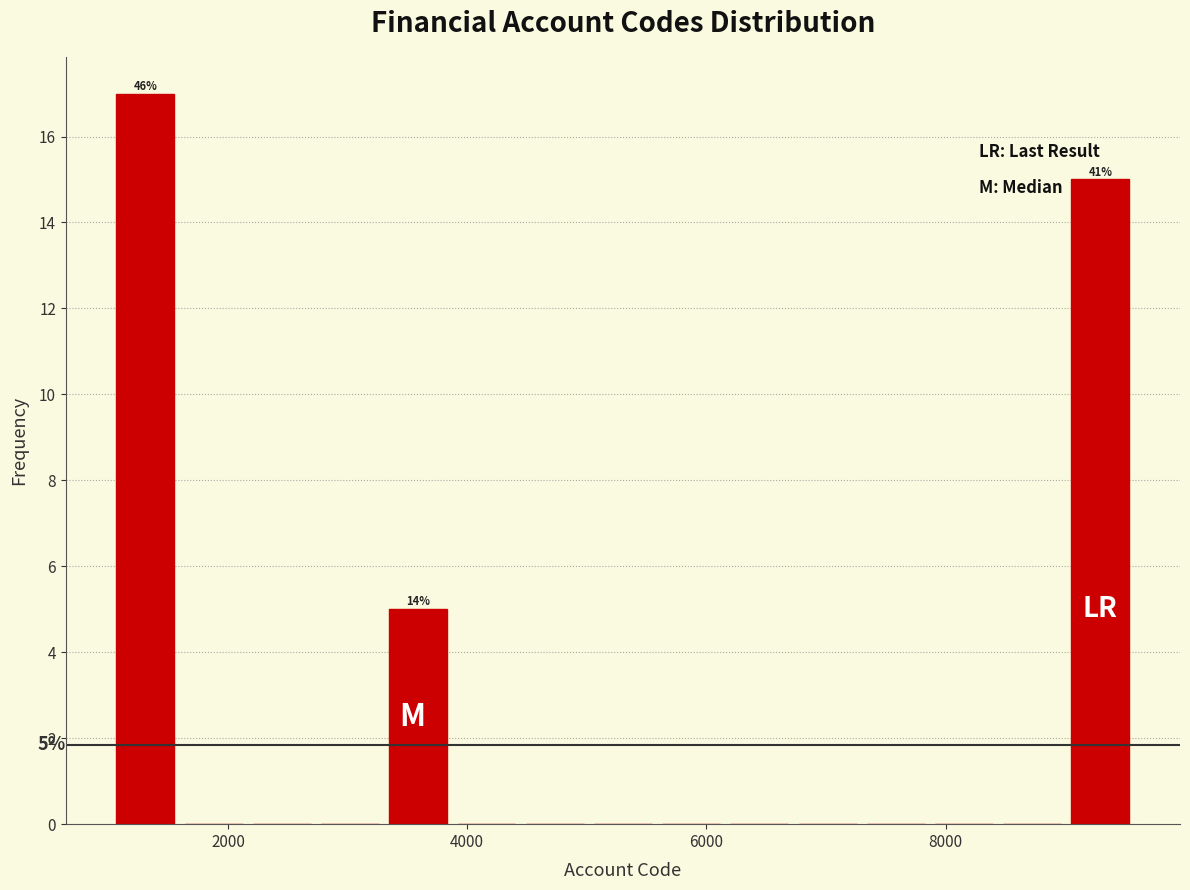

Read against the x-axis, roughly where is the centre of the tallest bar?

1400